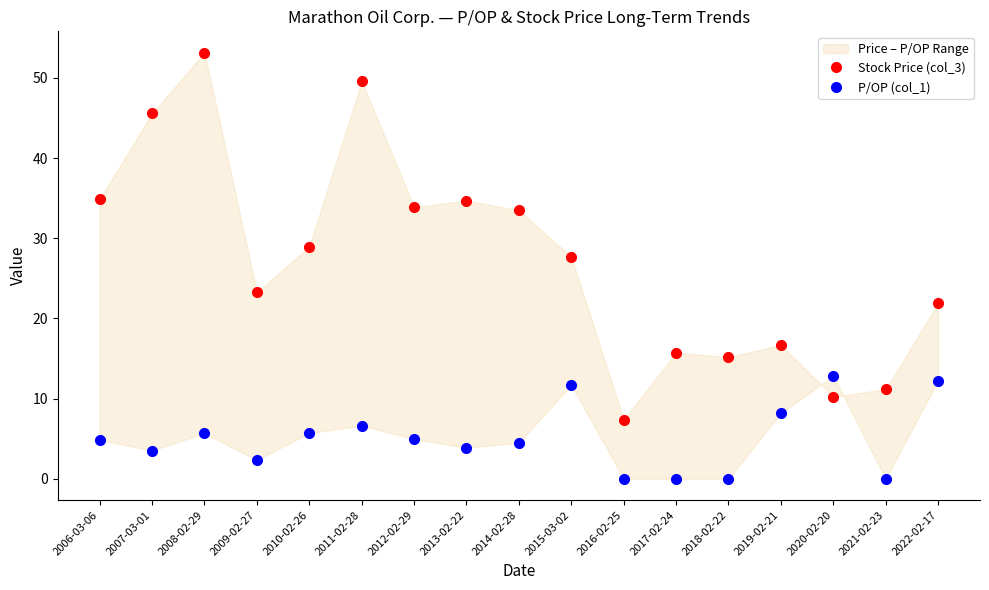

Where does the P/OP (col_1) series first go above 4?

2006-03-06